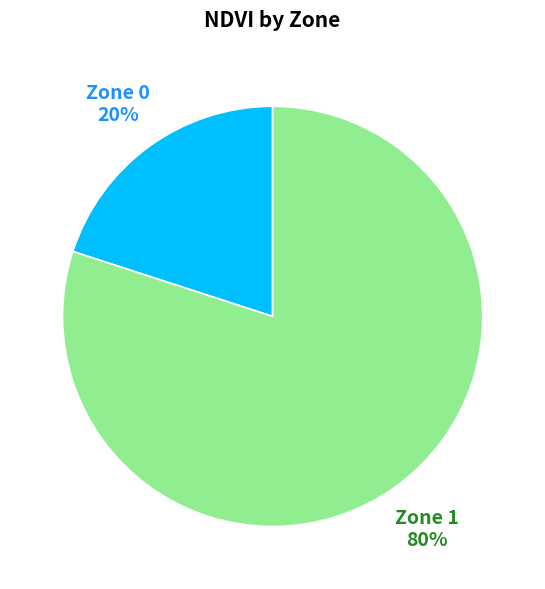

The Zone 0 slice represents 26% of the pie. True or false?

False